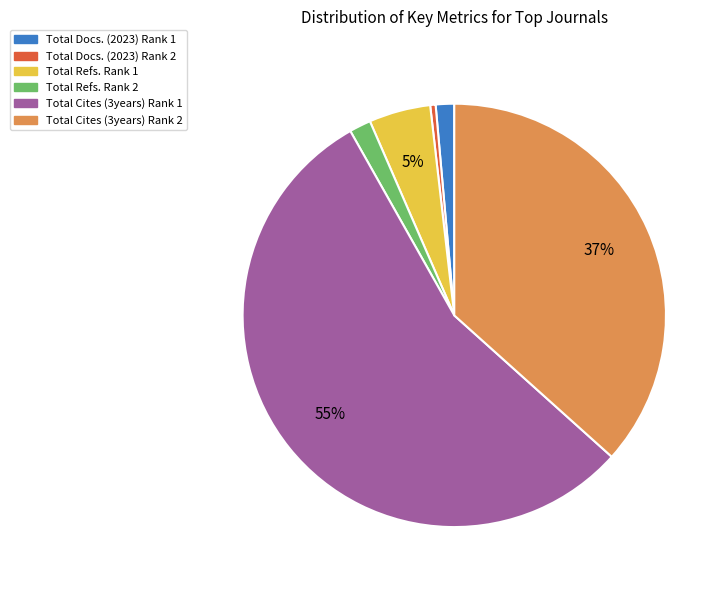

Which slice is the smallest?

Total Docs. (2023) Rank 2